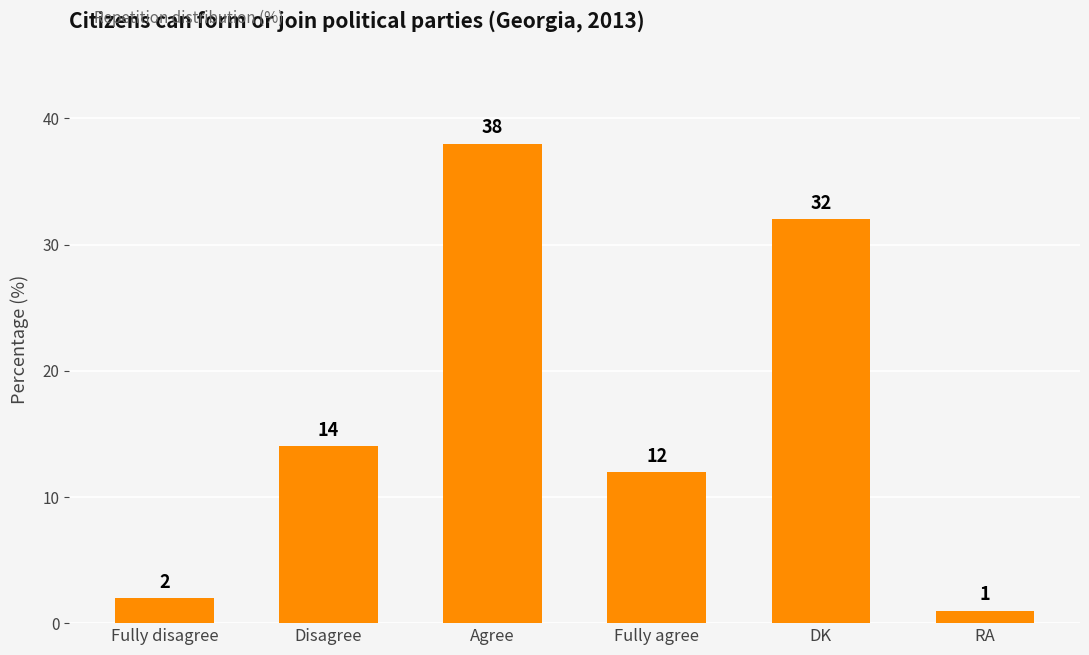

Rank the categories by value from highest to lowest.

Agree, DK, Disagree, Fully agree, Fully disagree, RA